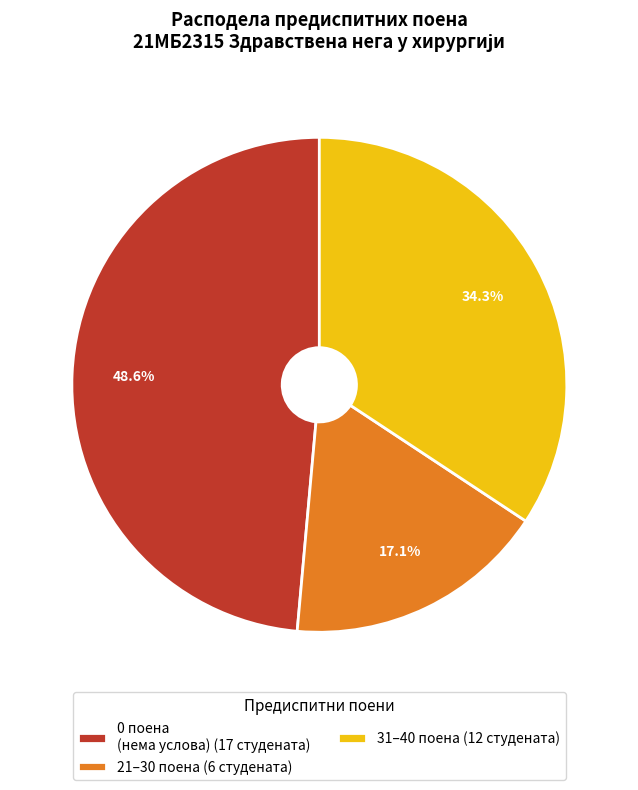

Which has a higher value, 21–30 поена (6 студената) or 0 поена (нема услова) (17 студената)?

0 поена (нема услова) (17 студената)